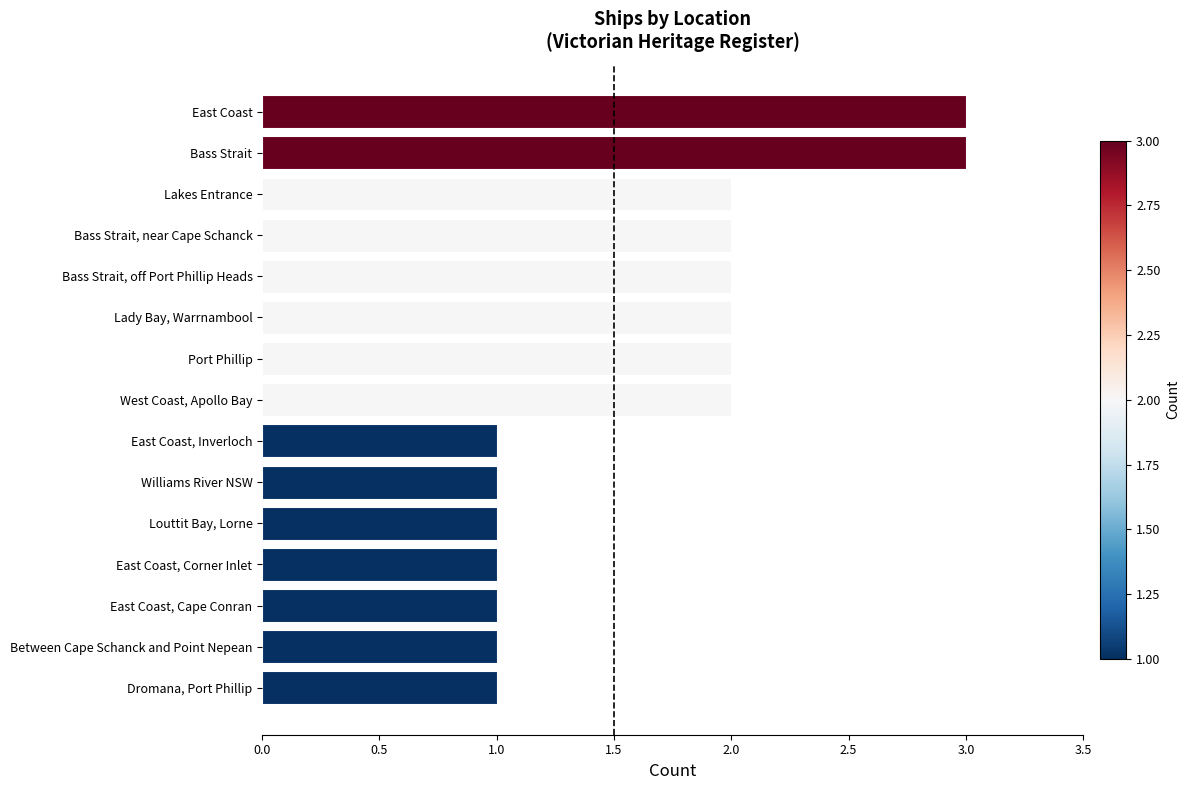

What is the greatest value displayed?

3